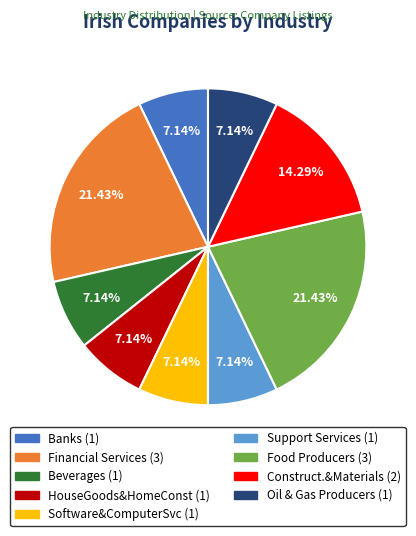

Is Financial Services the majority of the pie?

No